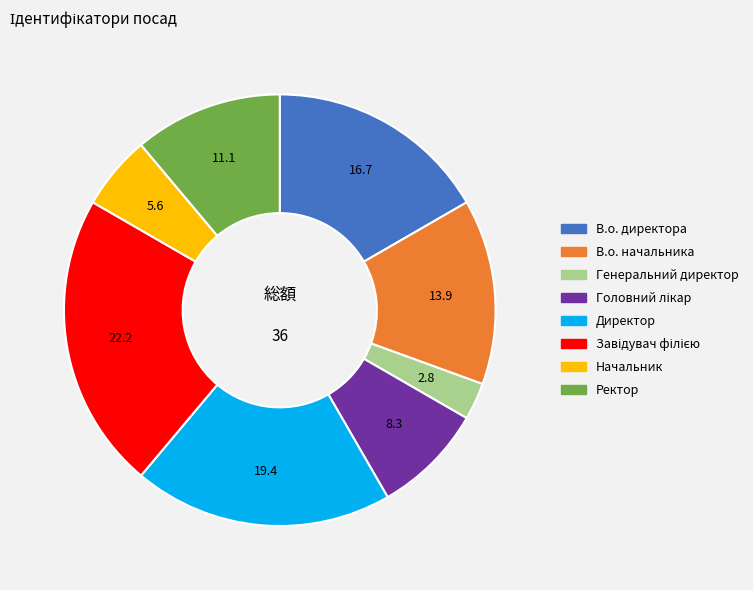

Does any single category account for the majority?

No